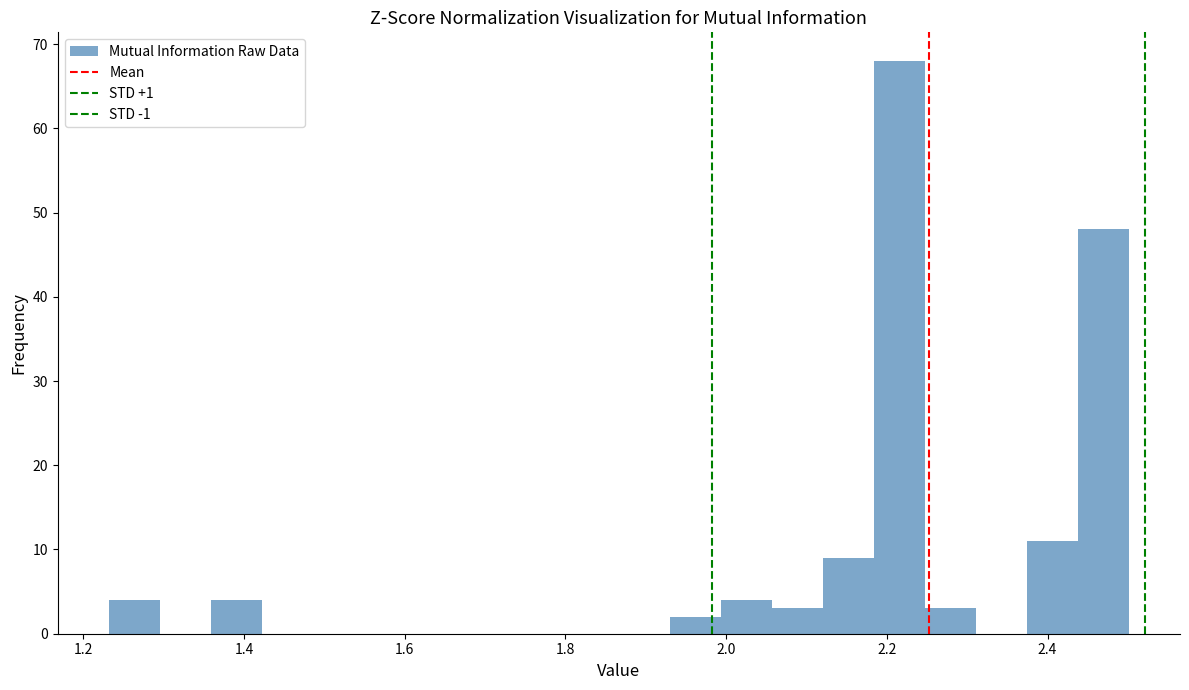

Around what value on the x-axis is the tallest bar? Give the approximate position of its centre, as read against the axis.

2.22